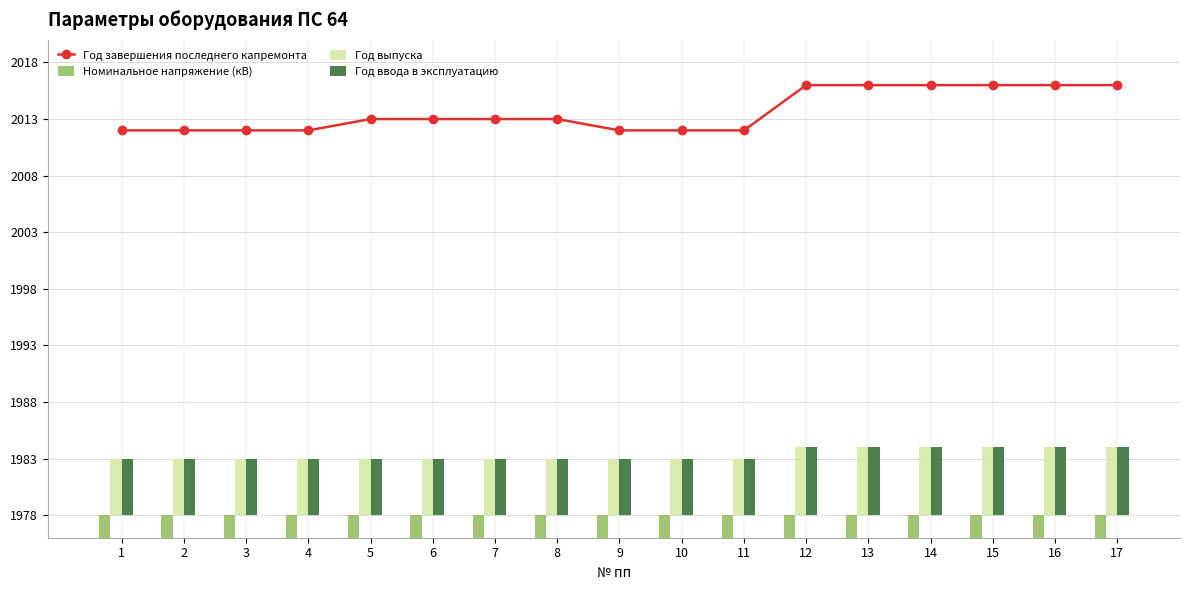

Where is Год завершения последнего капремонта nearest to the value 36?

5